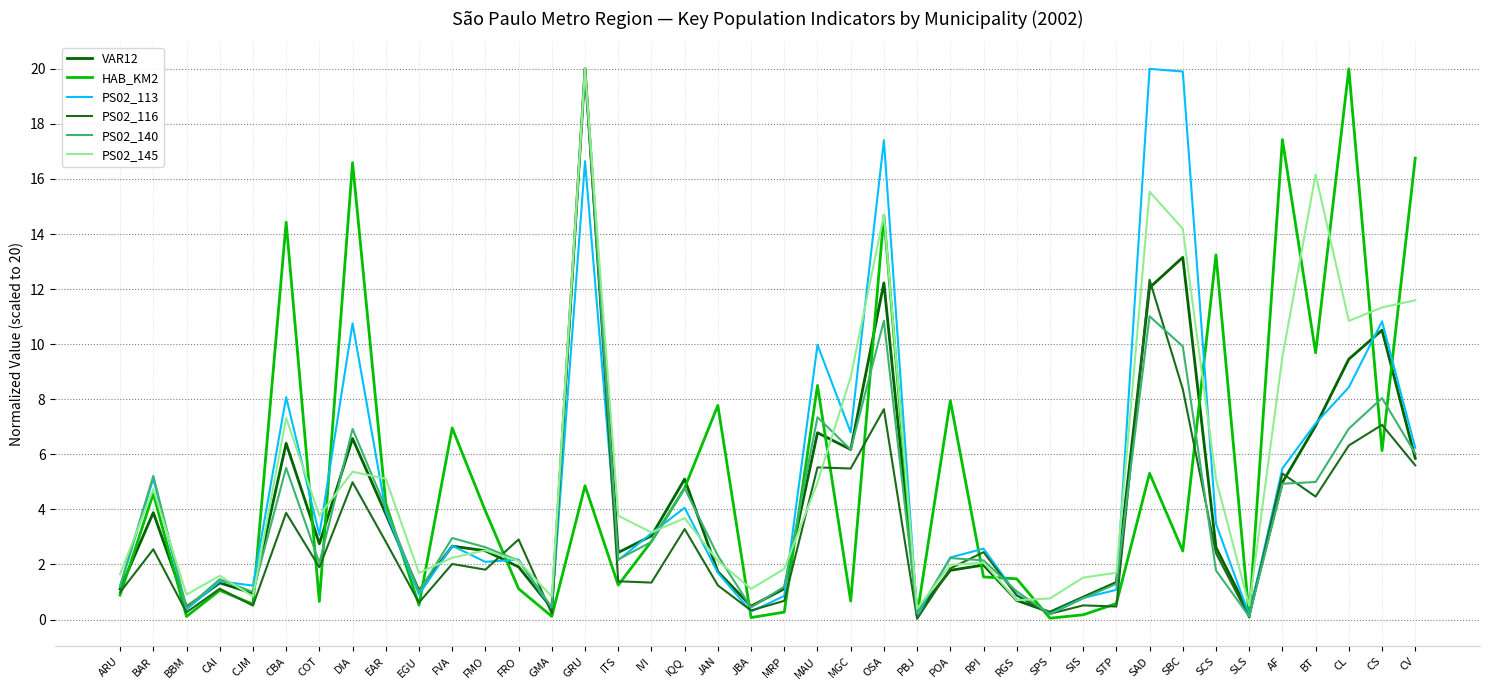

What is the spread (max minus min) of values at COT?

3.1